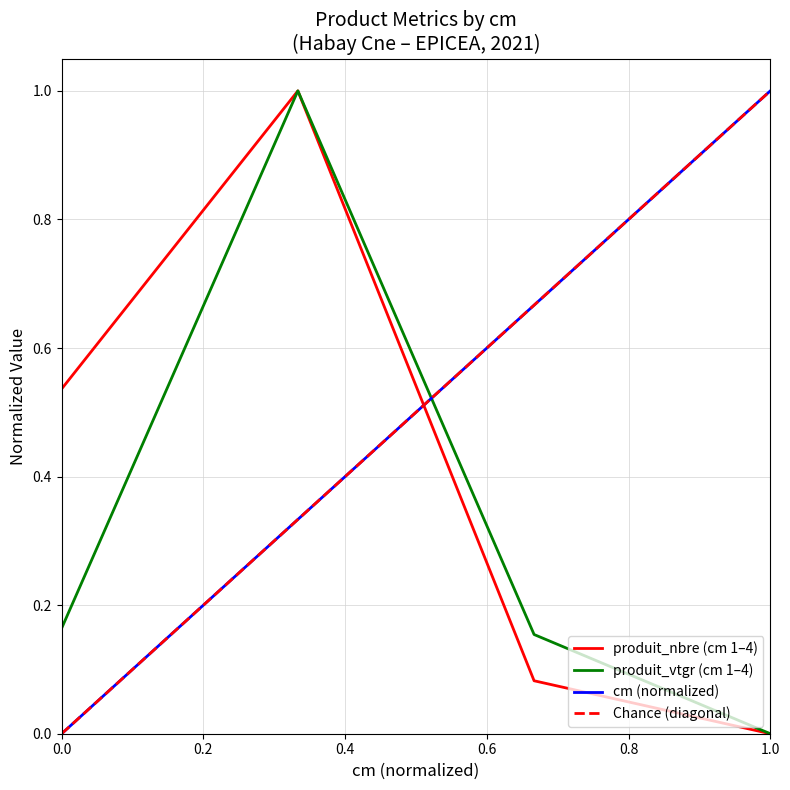

The value of cm at 3 is 0.7. True or false?

True